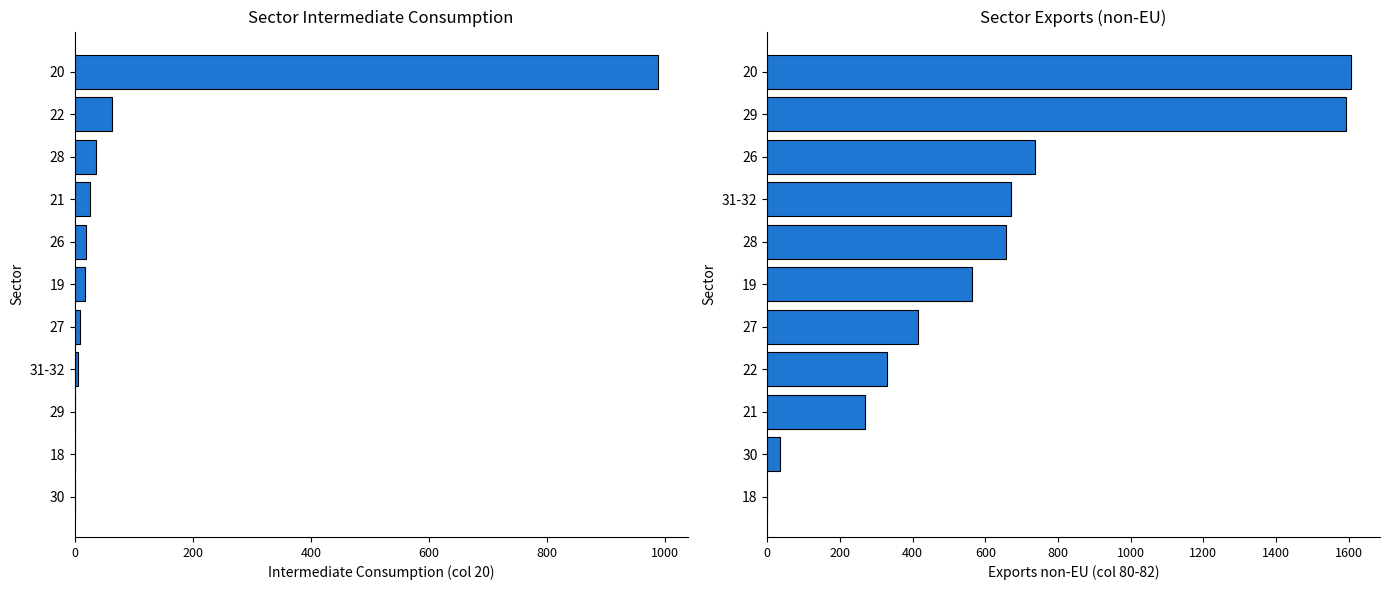

What is the value of the Exports non-EU (col 80-82) bar at the 4th from the left?

329.7